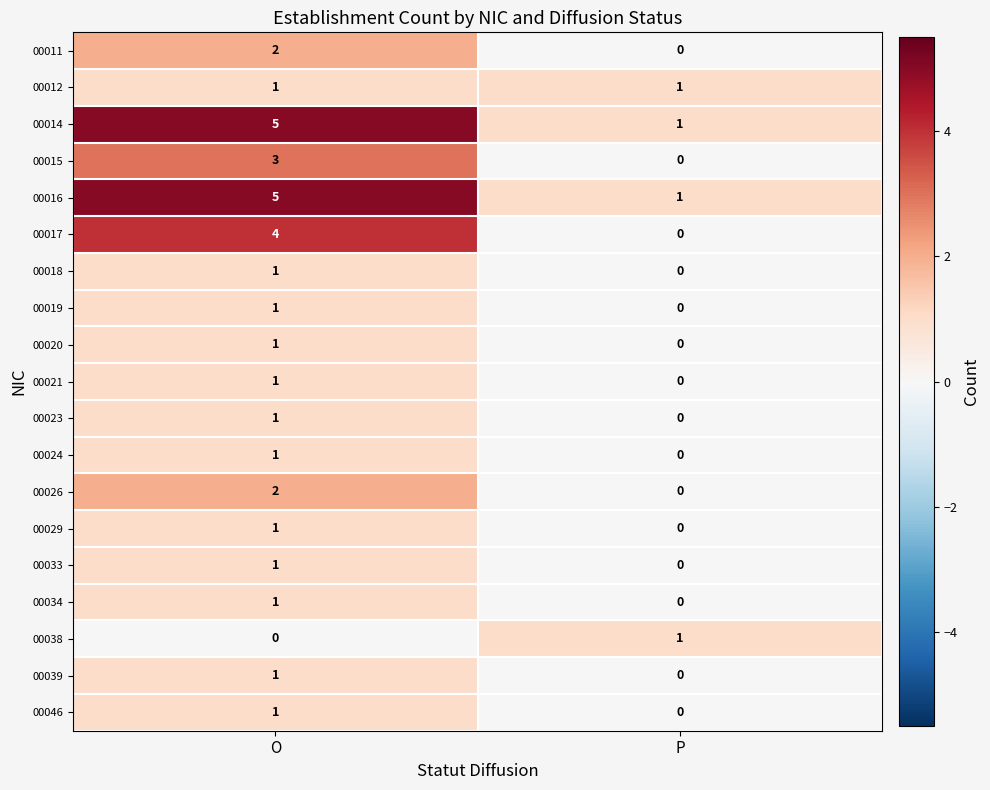

What is the spread (max minus min) of values at O?

5